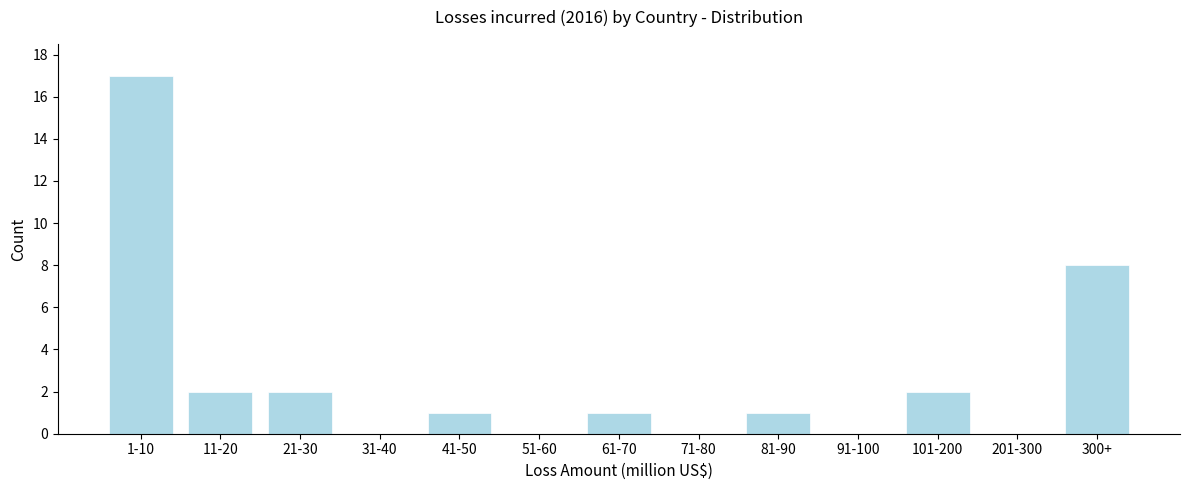

Reading left to right, extract all data points from this chart.

1-10=17	11-20=2	21-30=2	31-40=0	41-50=1	51-60=0	61-70=1	71-80=0	81-90=1	91-100=0	101-200=2	201-300=0	300+=8